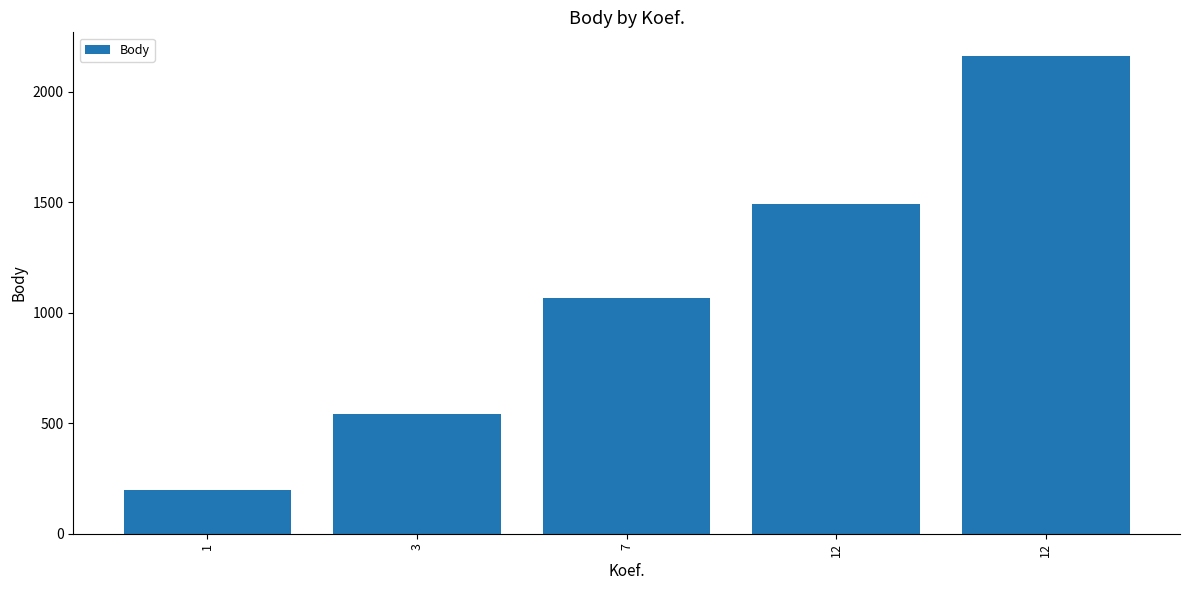

List the labels in order of value, largest first.

12, 12, 7, 3, 1